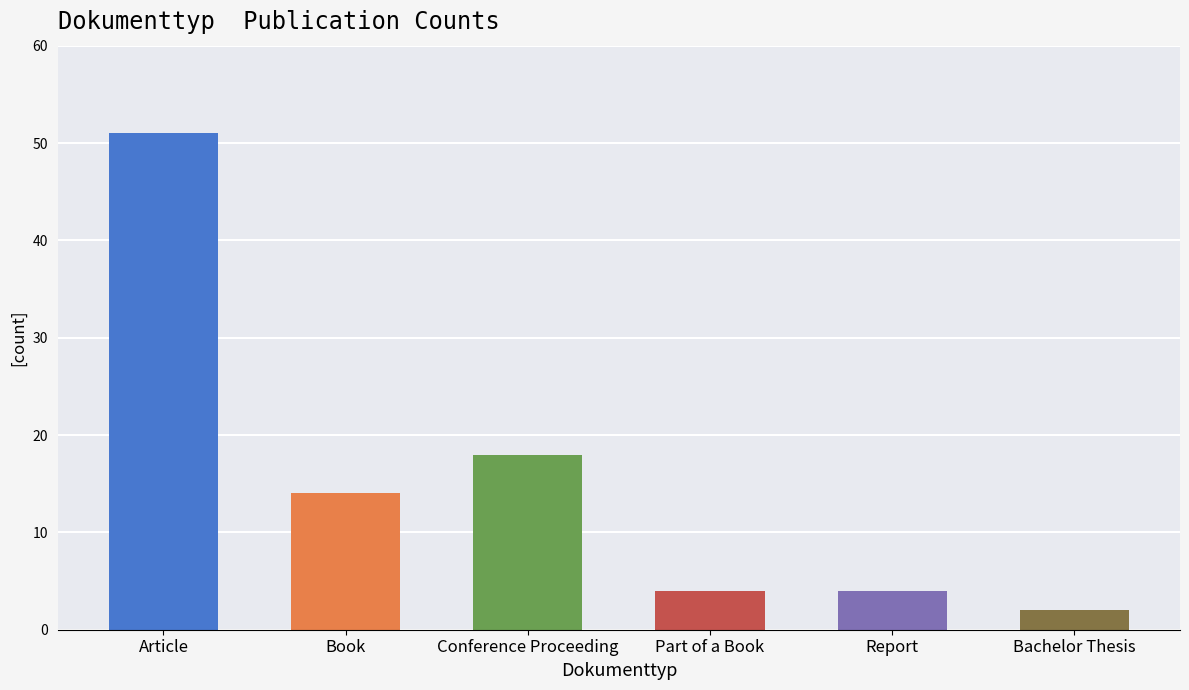

Between Report and Article, which is larger?

Article